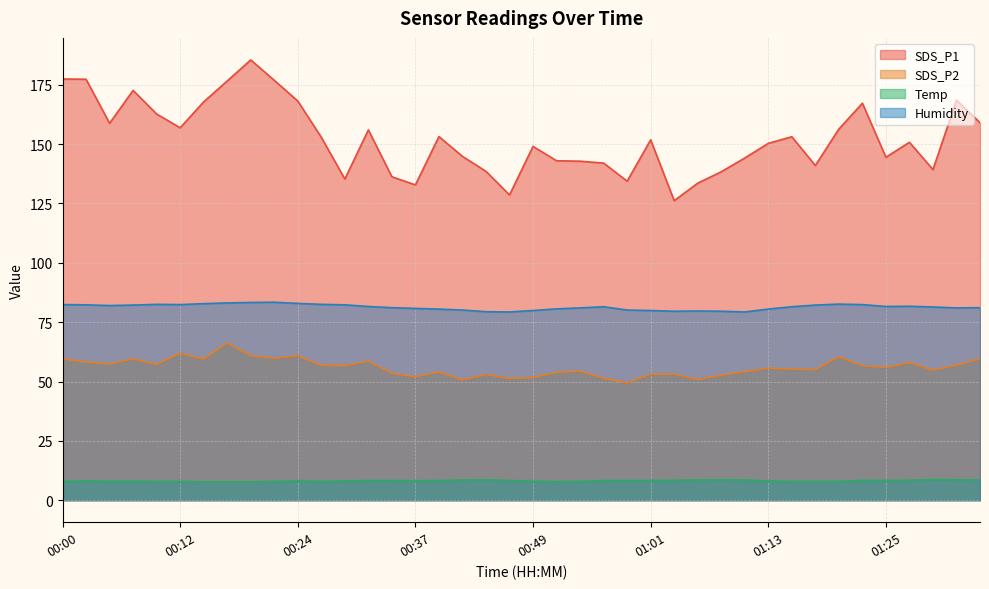

Reading right to left, list all the values displayed in this chart.

SDS_P1: 159.0	168.5	139.3	150.8	144.5	167.2	156.3	141.0	153.1	150.3	144.2	138.3	133.6	126.2	151.8	134.4	142.0	142.8	143.0	149.0	128.6	138.5	144.8	153.2	132.8	136.2	156.0	135.3	152.9	168.2	176.9	185.5	176.6	167.8	156.9	162.7	172.6	158.8	177.3	177.4
SDS_P2: 59.7	56.8	54.8	58.0	55.9	56.6	60.4	55.0	55.2	55.6	54.1	52.6	50.9	53.1	53.1	49.4	51.4	54.3	53.9	51.7	51.3	53.0	50.6	54.0	52.0	53.5	58.6	56.6	56.8	60.9	59.8	60.9	66.2	59.5	61.9	57.2	59.5	57.4	58.2	59.5
Temp: 8.5	8.6	8.7	8.4	8.3	8.4	7.9	7.9	7.9	8.1	8.5	8.6	8.5	8.4	8.3	8.3	8.3	7.9	7.8	8.0	8.3	8.6	8.5	8.3	8.2	8.3	8.3	8.1	7.9	8.1	7.9	7.7	7.7	7.7	7.9	7.9	8.0	8.0	8.1	8.0
Humidity: 81.1	81.0	81.4	81.7	81.6	82.4	82.6	82.2	81.5	80.5	79.3	79.6	79.7	79.6	79.9	80.1	81.5	81.0	80.6	79.9	79.3	79.4	80.1	80.5	80.8	81.1	81.6	82.3	82.5	82.9	83.4	83.3	83.1	82.8	82.4	82.5	82.2	82.0	82.3	82.4